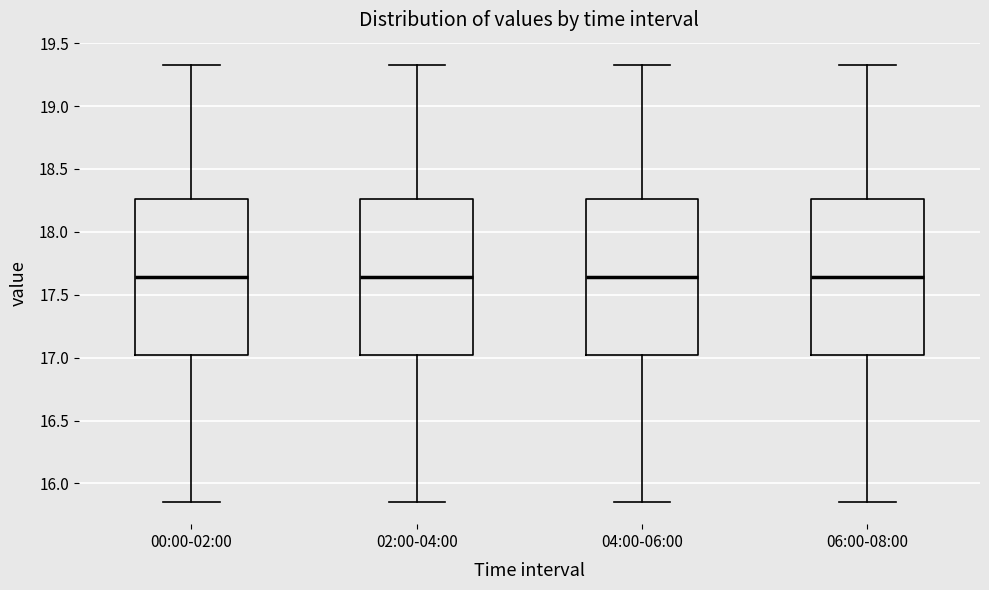

Reading left to right, transcribe this box plot: for each box, give where its median line is, the range the box spans, and where its two whiskers end, as read against the y-axis. The values are not printed on the chart, so give them approximately, as read against the axis.

00:00-02:00: median 17.65, box 17.00 to 18.25, whiskers 15.85 to 19.35
02:00-04:00: median 17.65, box 17.00 to 18.25, whiskers 15.85 to 19.35
04:00-06:00: median 17.65, box 17.00 to 18.25, whiskers 15.85 to 19.35
06:00-08:00: median 17.65, box 17.00 to 18.25, whiskers 15.85 to 19.35